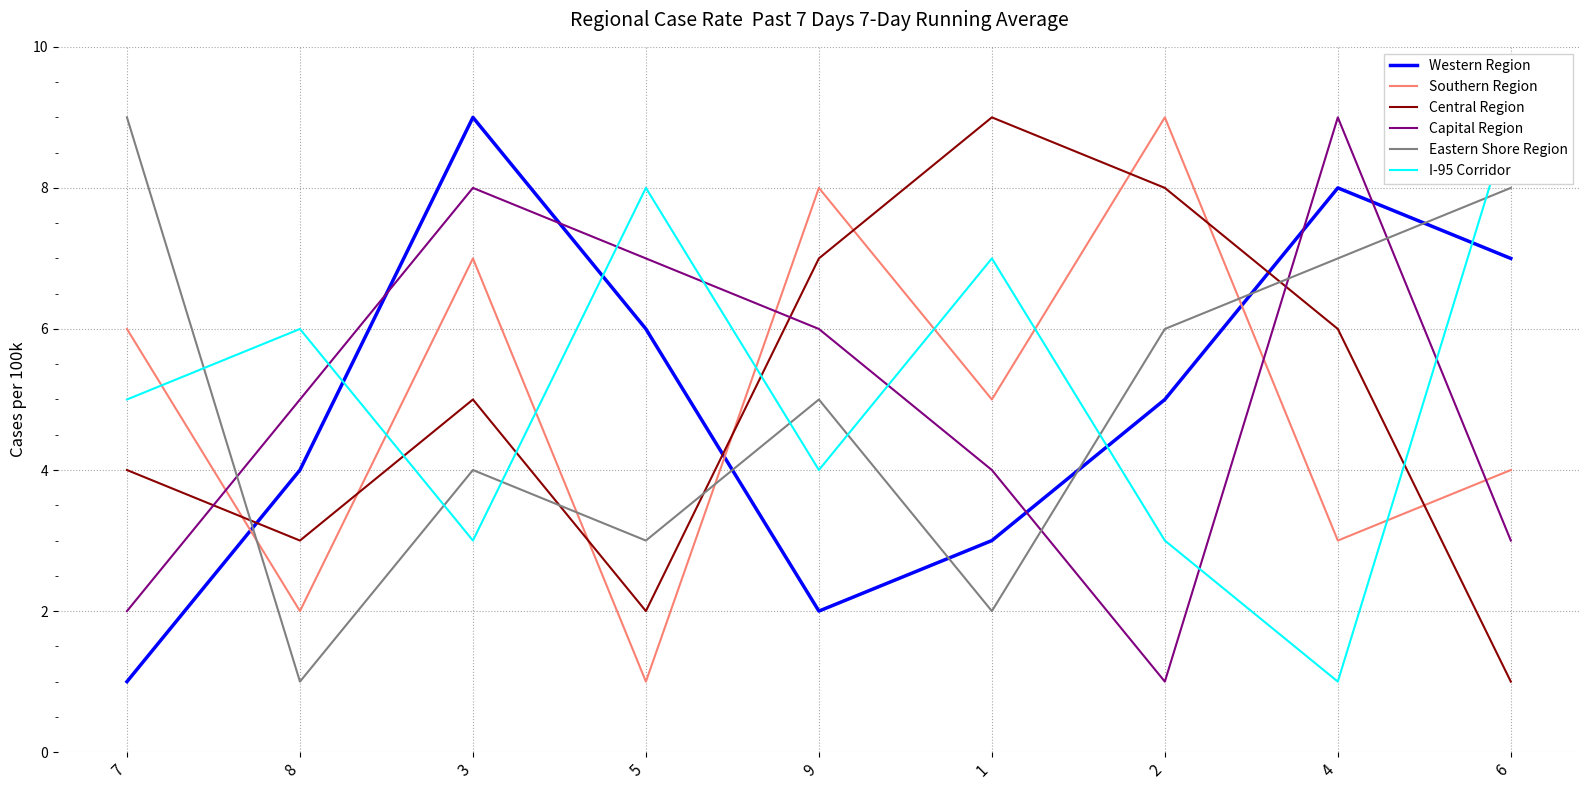

In I-95 Corridor, how many points are higher than both neighbors (excluding endpoints)?

3